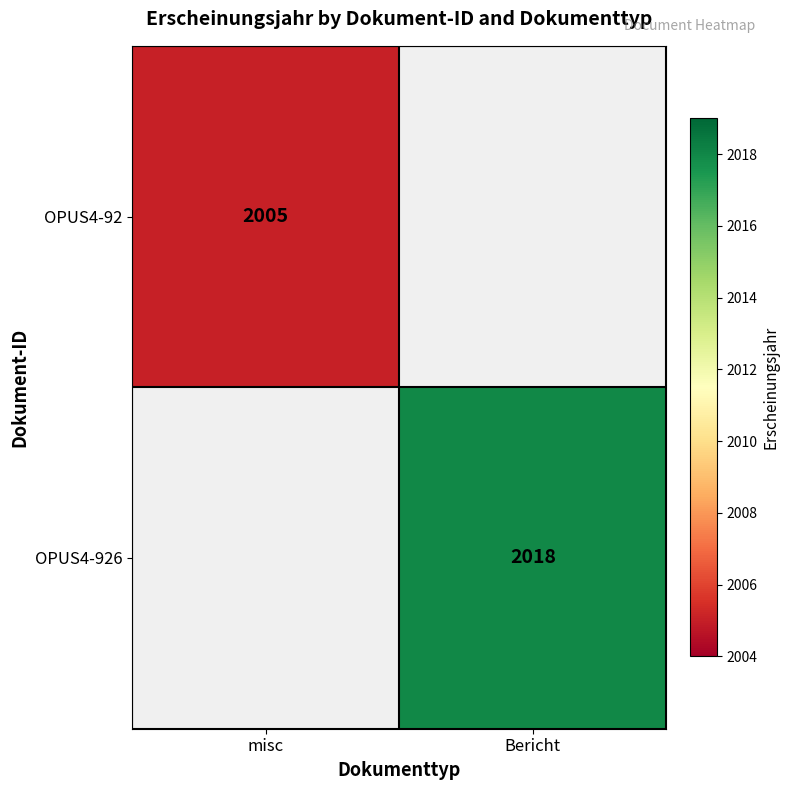

True or false: OPUS4-926 has a value of 2018 at Bericht.

True